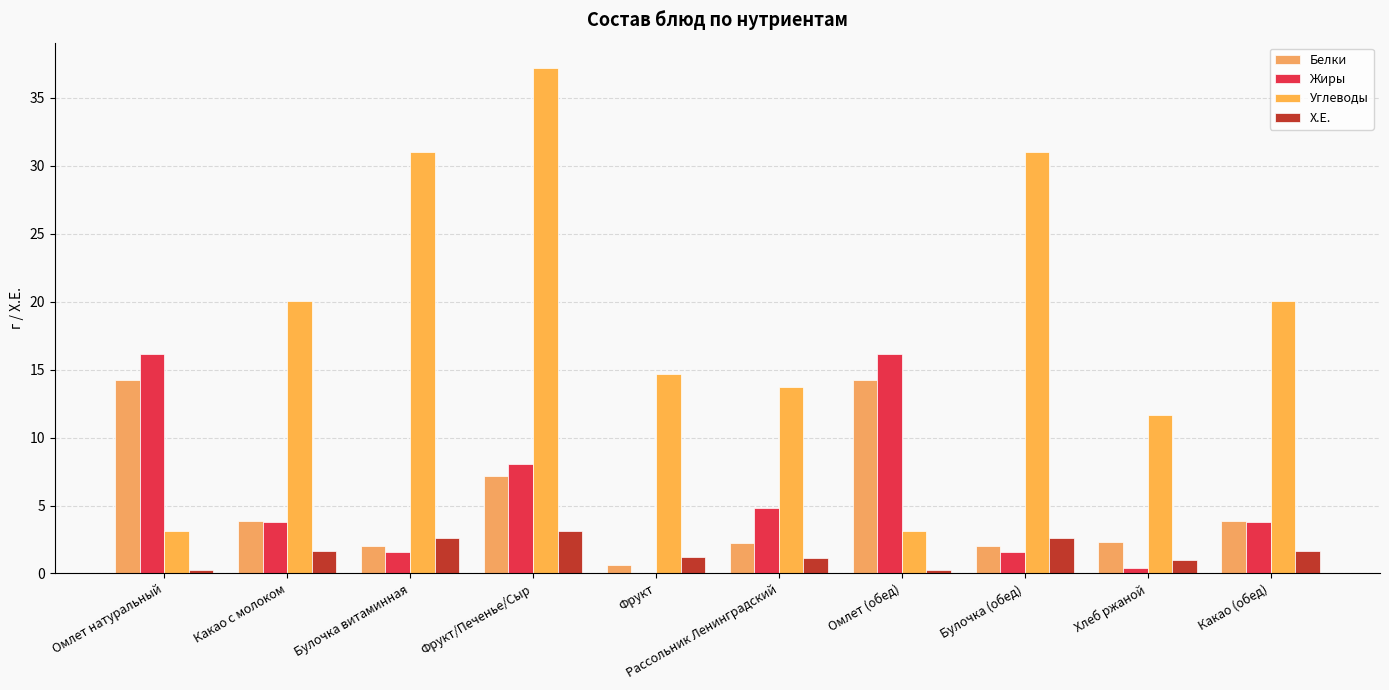

At which category is the sum across all series the highest?

Фрукт/Печенье/Сыр